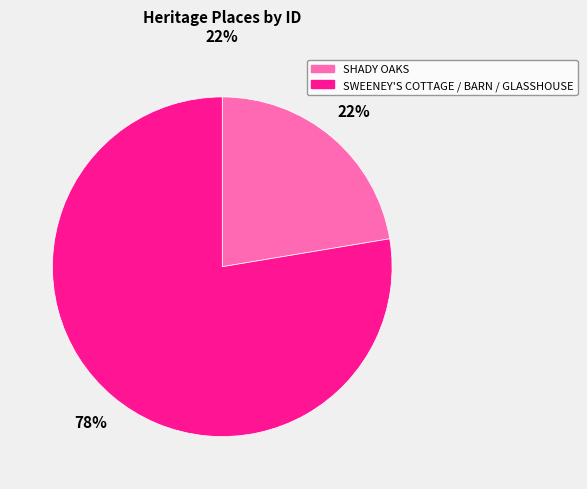

True or false: SWEENEY'S COTTAGE / BARN / GLASSHOUSE accounts for 67% of the total.

False